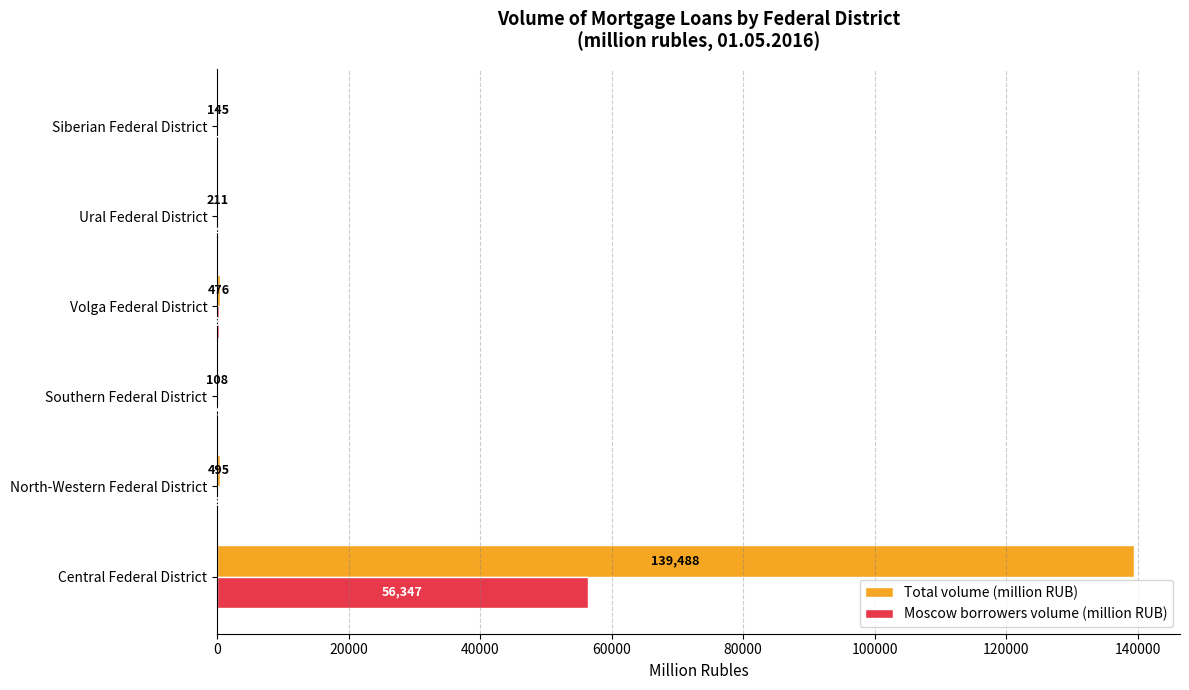

What is the greatest value displayed?

139488